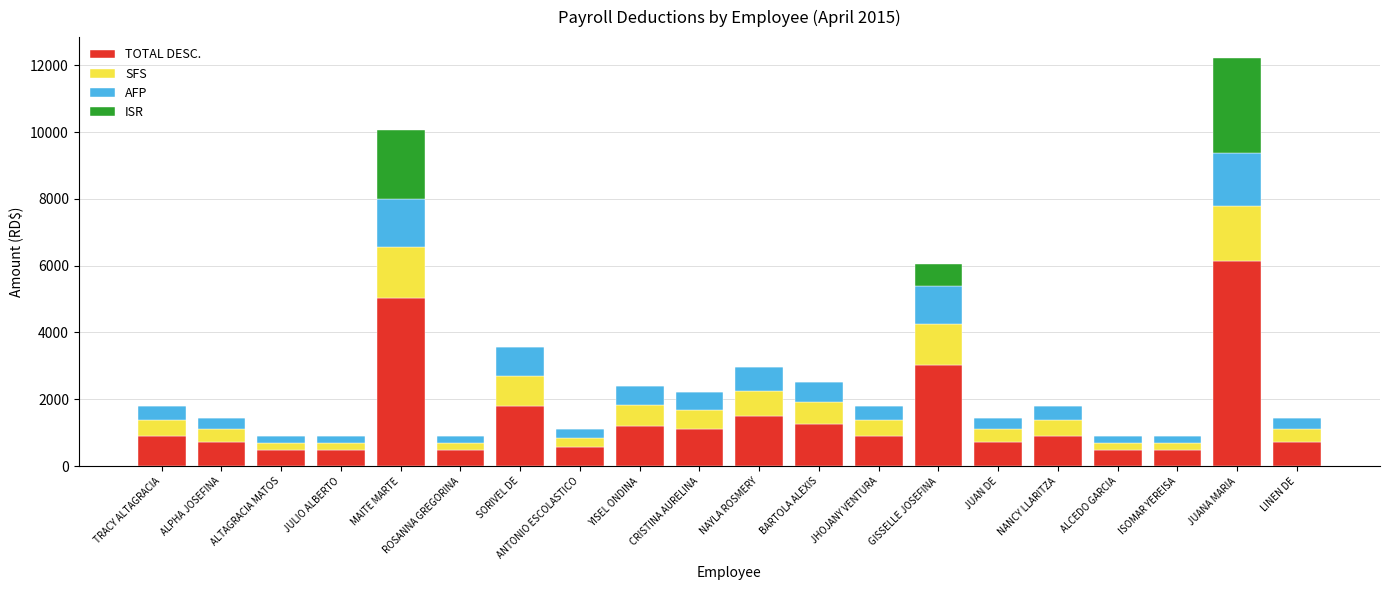

At which category is the sum across all series the highest?

JUANA MARIA